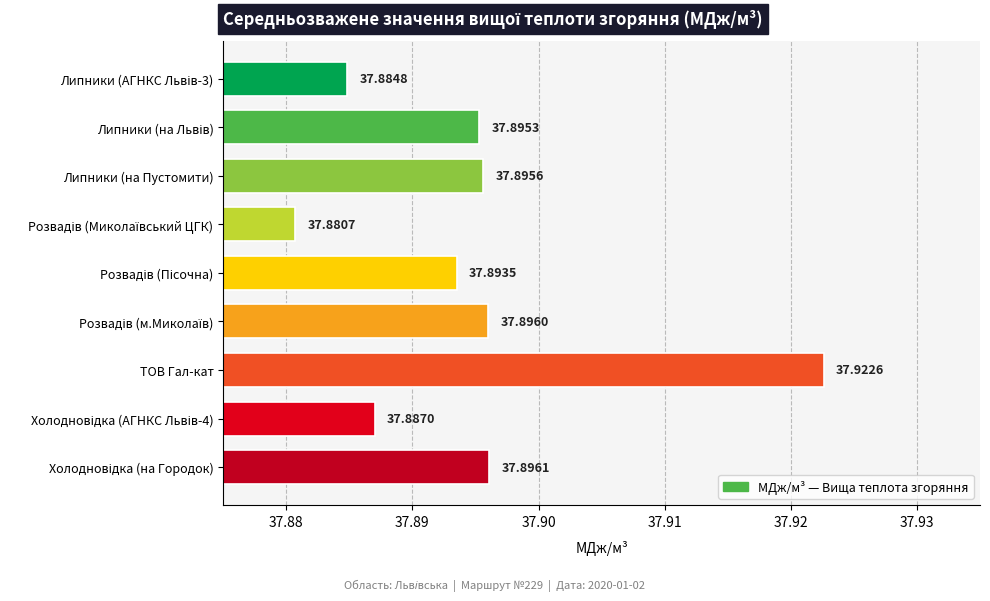

What is the average value?

37.9